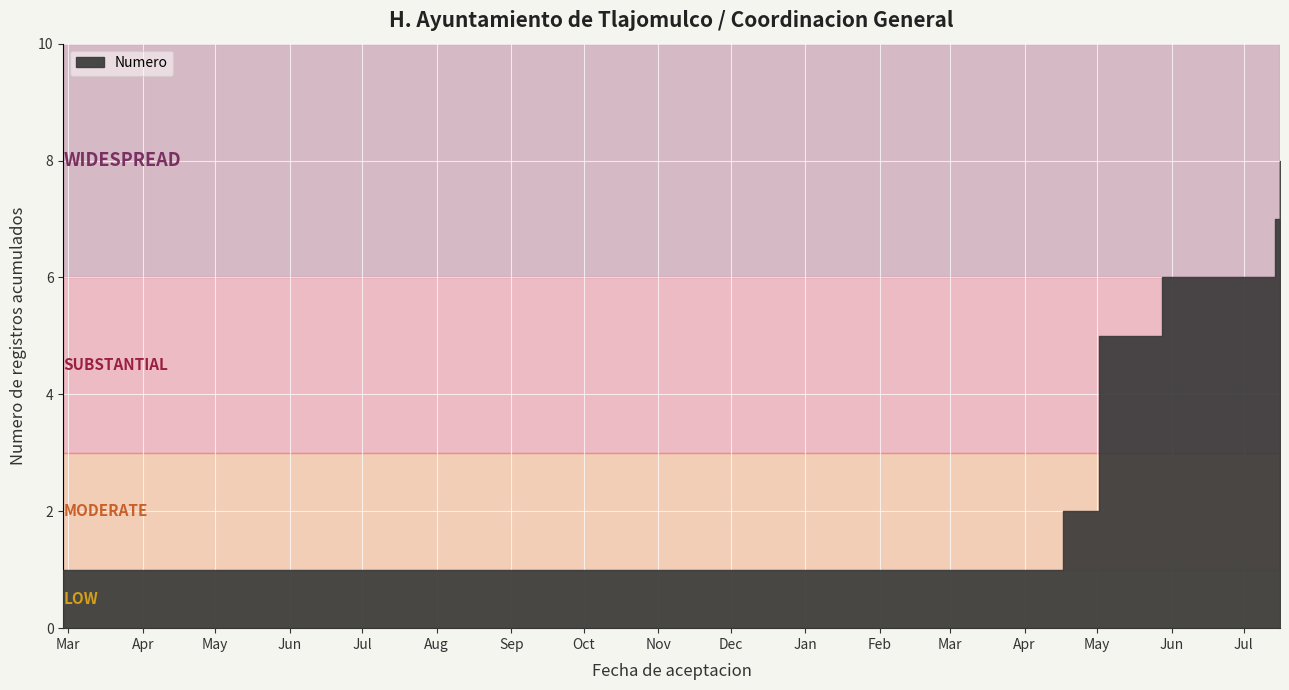

What is the ratio of the value at 2020-07-16 to the value at 2020-05-28?

1.2